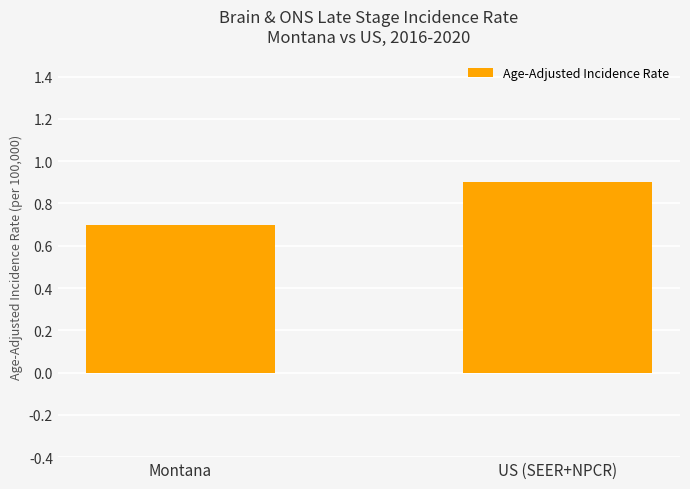

Which label corresponds to the smallest value in the chart?

Montana